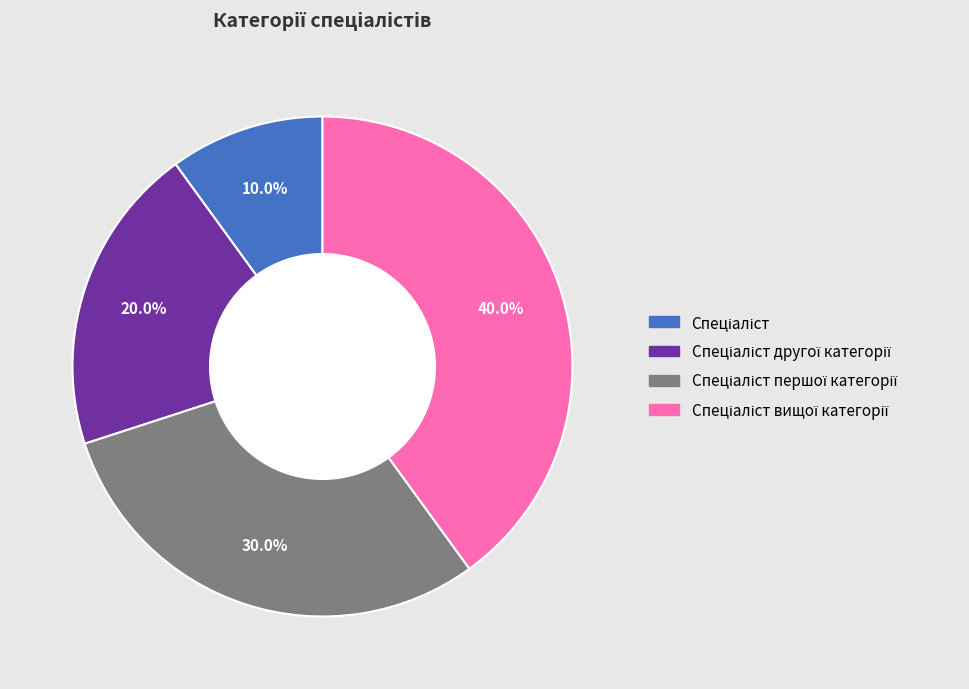

Does any single category account for the majority?

No